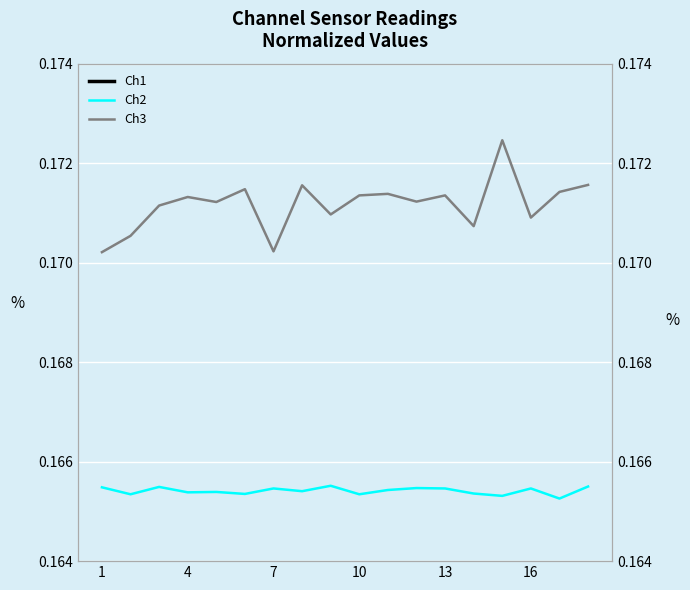

Rank the series at 11 from highest to lowest value.

Ch1, Ch3, Ch2